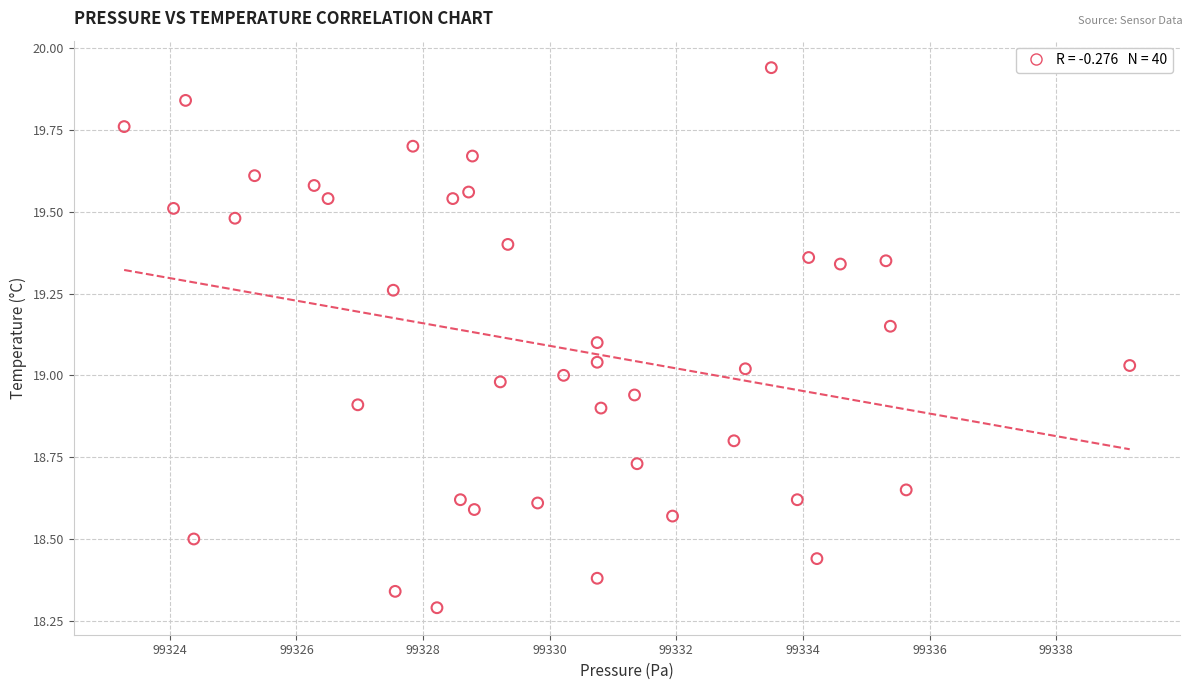

What is the range of X values (max minus min)?

15.9